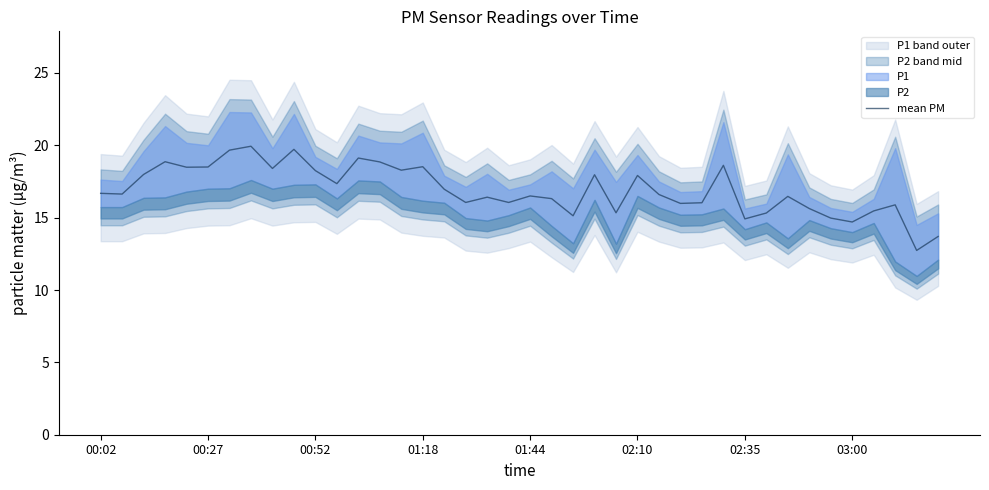

What is the highest value of the mean PM series?

19.9